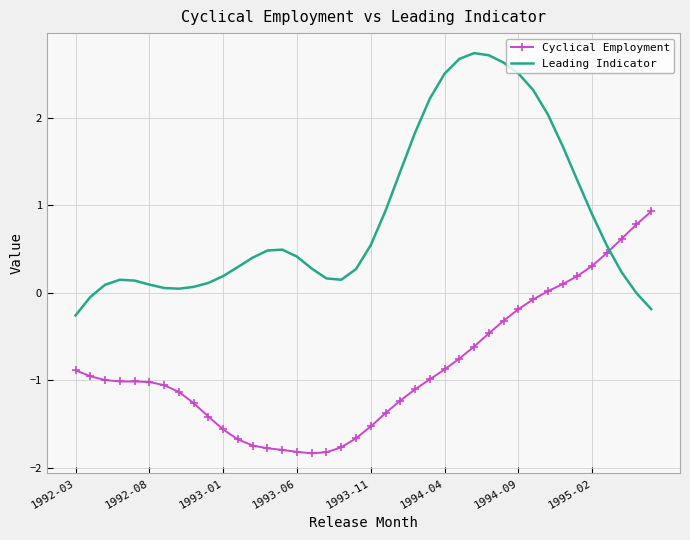

What is the difference between the maximum and minimum values in the Cyclical Employment series?

2.8